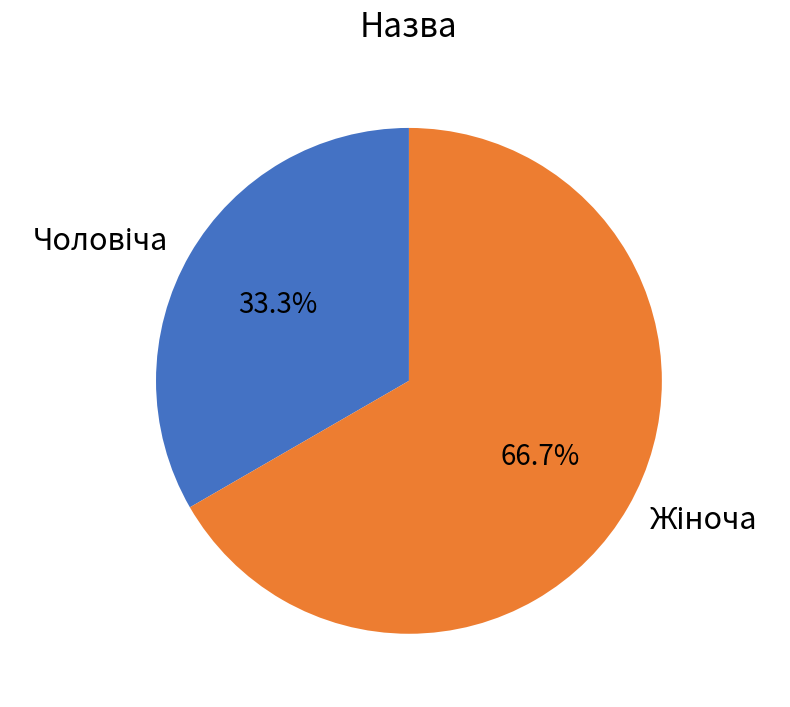

How many slices are in this pie chart?

2